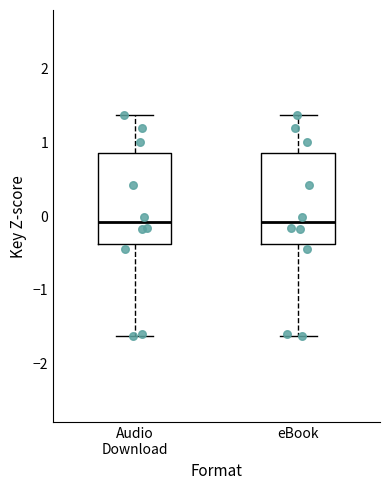

Reading left to right, read every box against the y-axis: the position of its median line, the range the box covers, and the ends of its whiskers. The values are not printed on the chart, so give them approximately, as read against the axis.

Audio Download: median -0.1, box -0.4 to 0.9, whiskers -1.6 to 1.4
eBook: median -0.1, box -0.4 to 0.9, whiskers -1.6 to 1.4